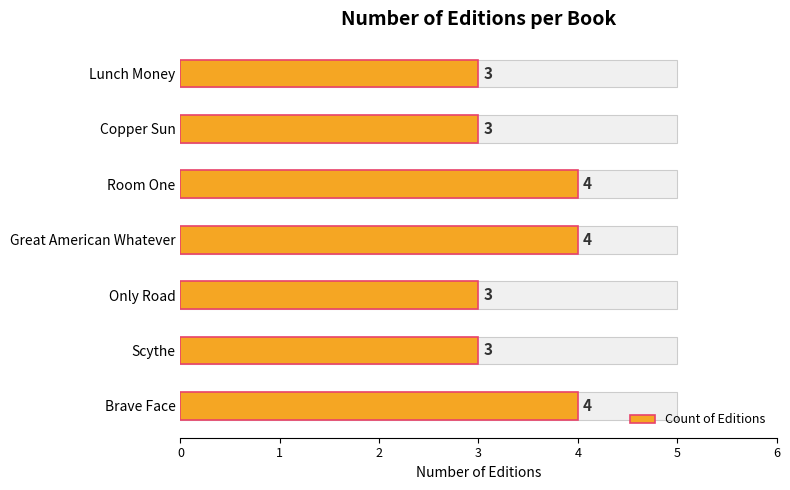

Rank the categories by value from lowest to highest.

Scythe, Only Road, Copper Sun, Lunch Money, Brave Face, Great American Whatever, Room One